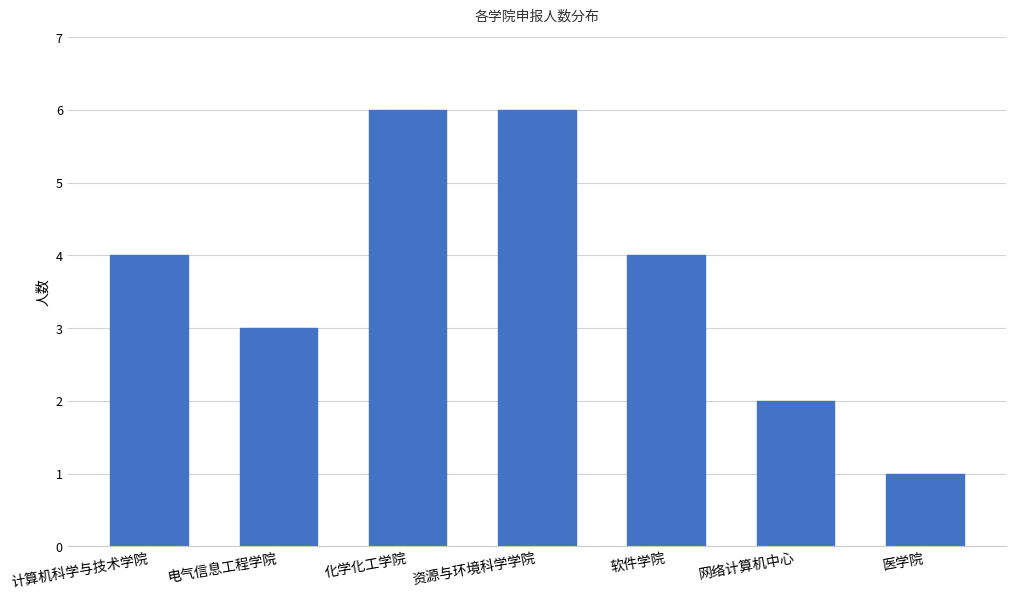

How many series are shown in this chart?

1